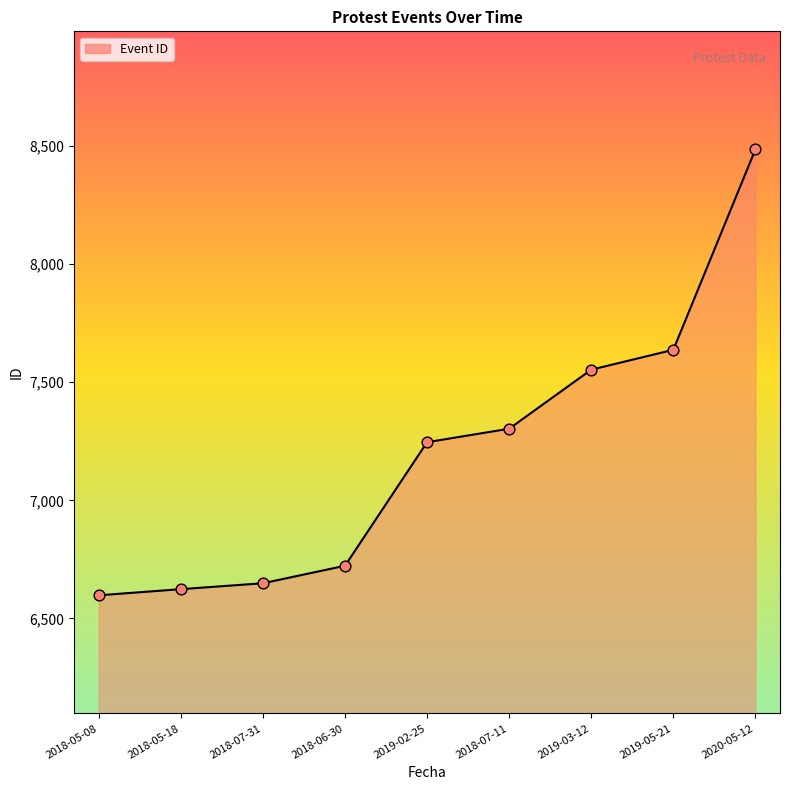

What is the change in value from 2018-07-11 to 2019-03-12?

+250